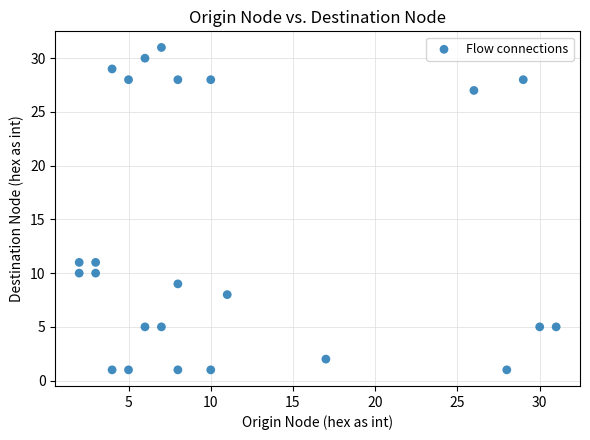

What is the range of X values (max minus min)?

29